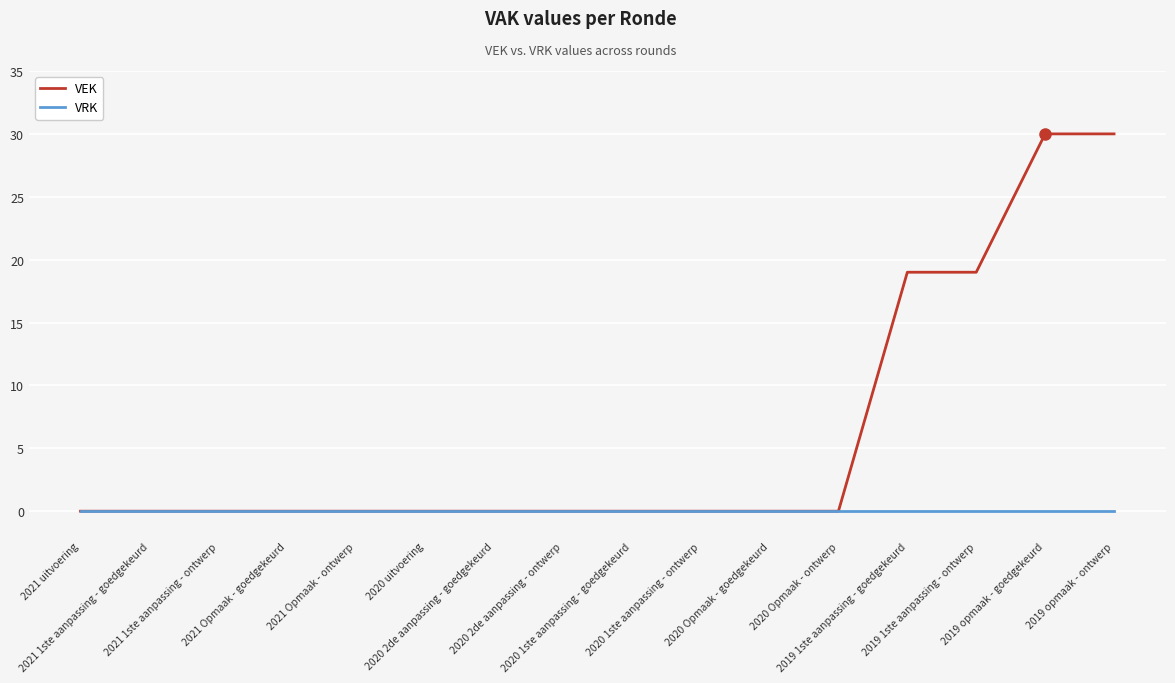

The value of VEK at 2020 Opmaak - goedgekeurd is 0. True or false?

True